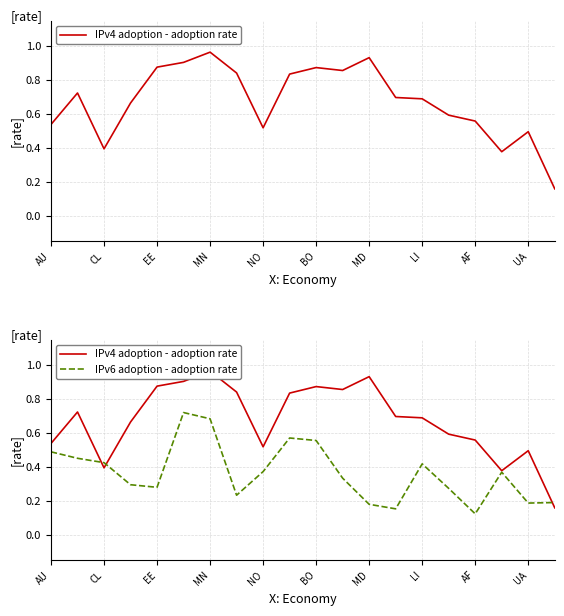

At how many categories does at least one series exceed 0?

20